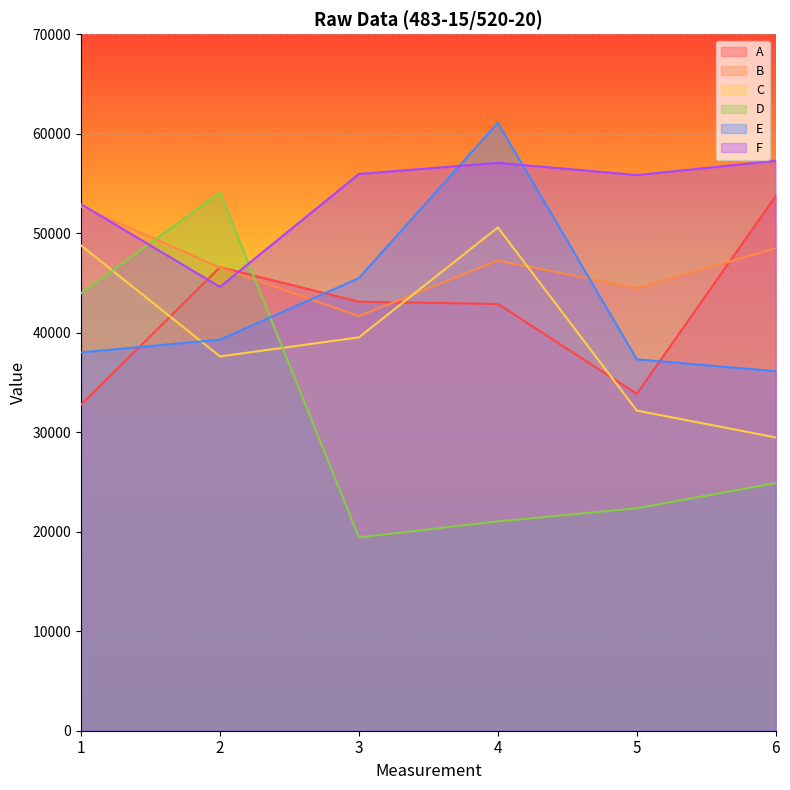

List the labels in order of A value, largest first.

6, 2, 3, 4, 5, 1